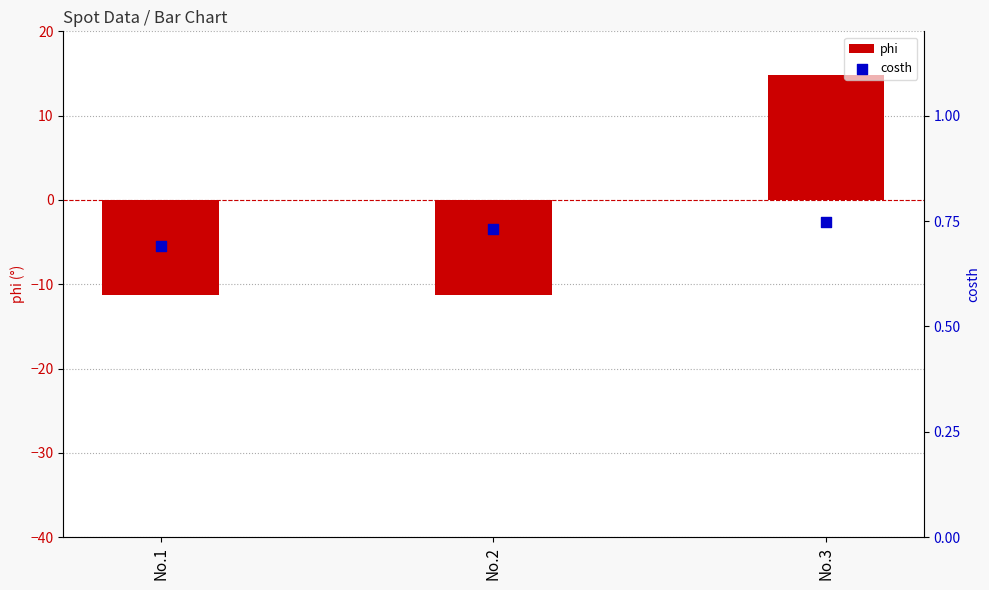

At how many categories does at least one series exceed 11?

1